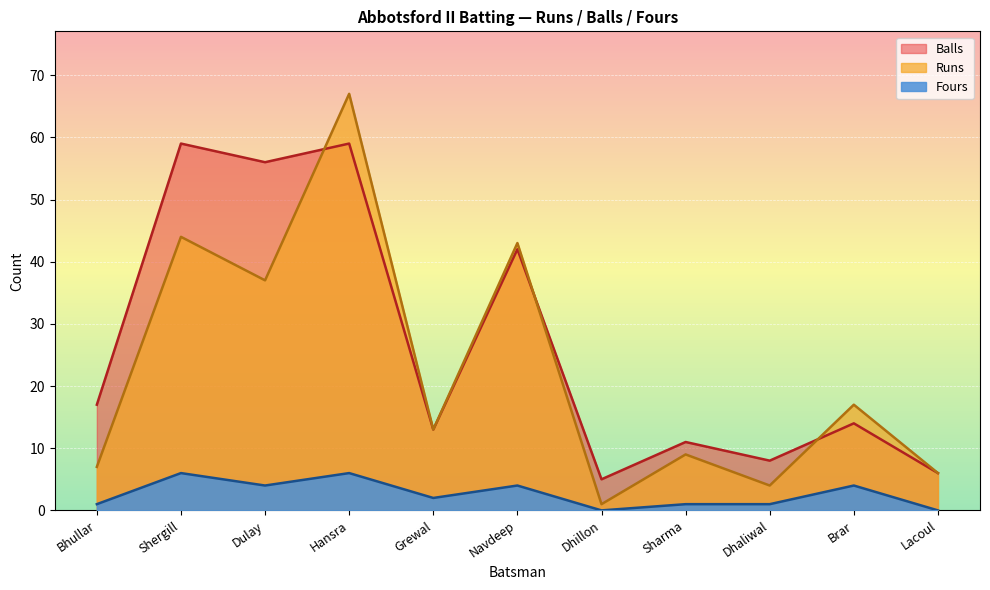

What is the difference between the Runs values at Navdeep and Shergill?

1